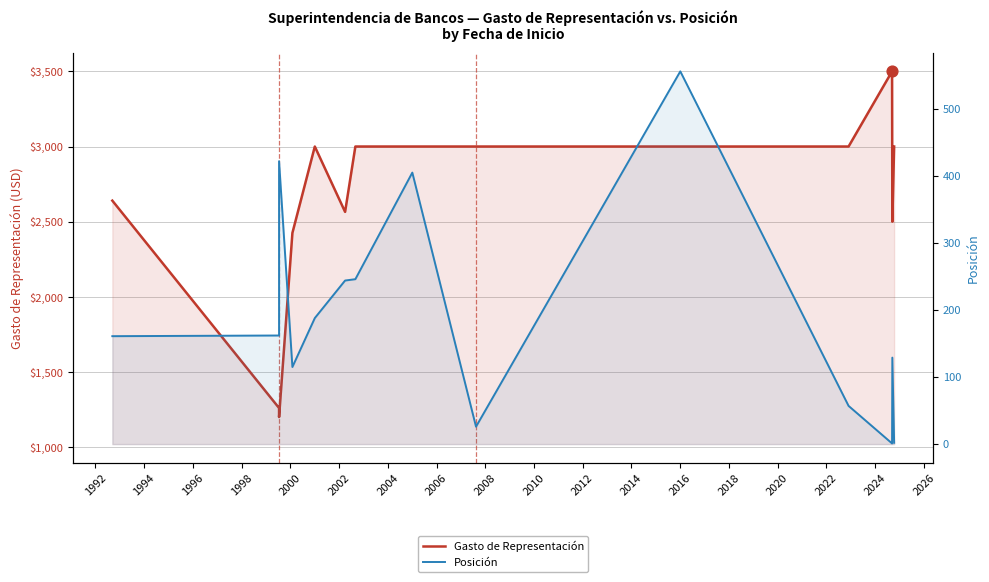

Which series has the largest Y range (max minus min)?

Gasto de Representación